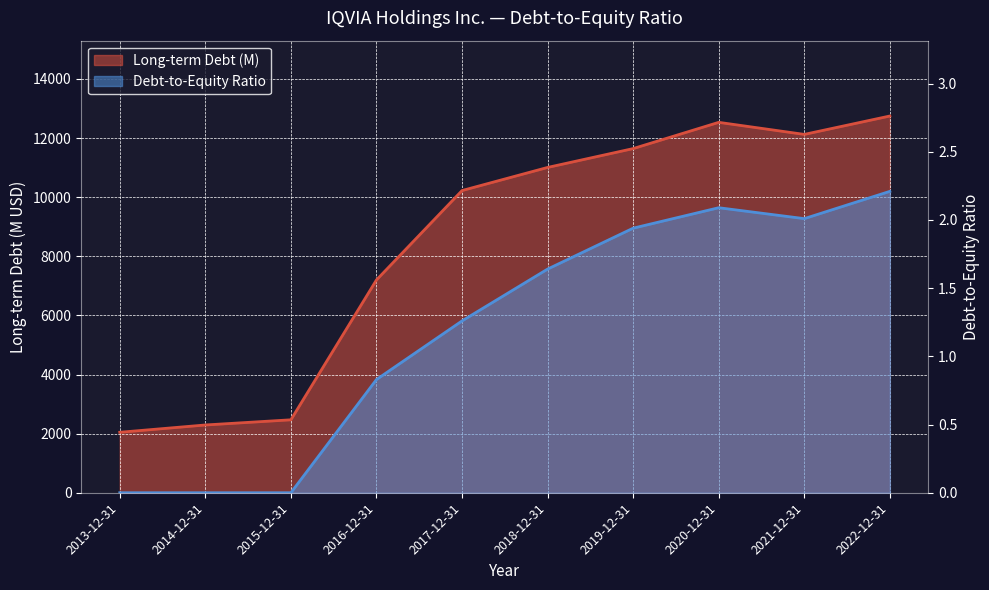

Where is the first local maximum for Long-term Debt (M)?

2020-12-31